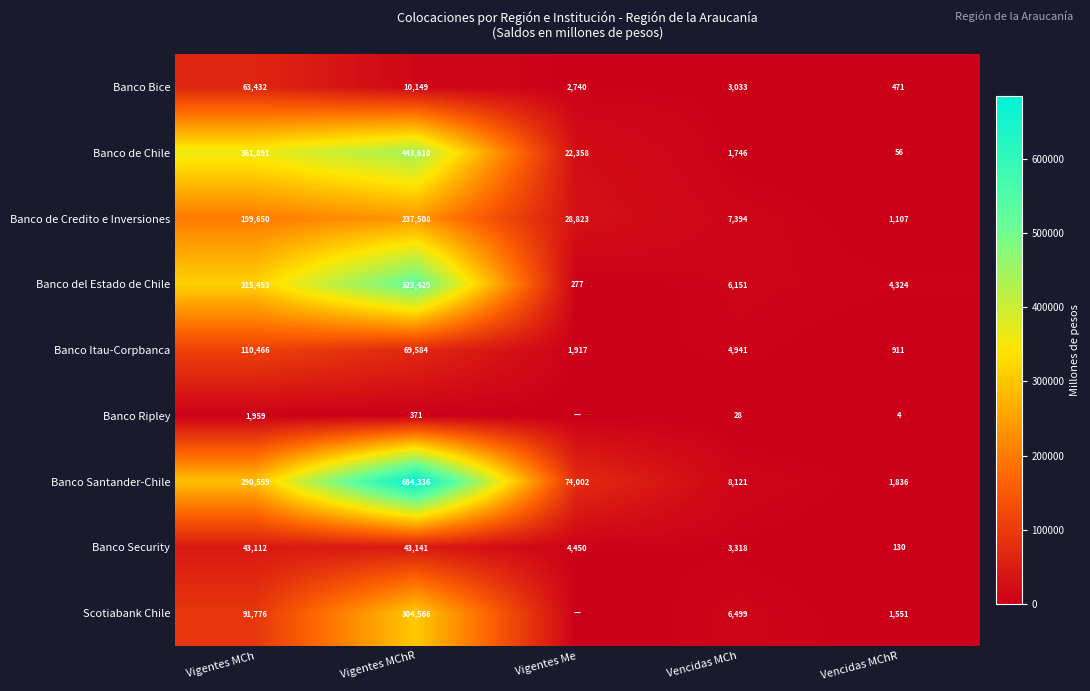

What is the total value across all series at Vencidas MChR?

10390